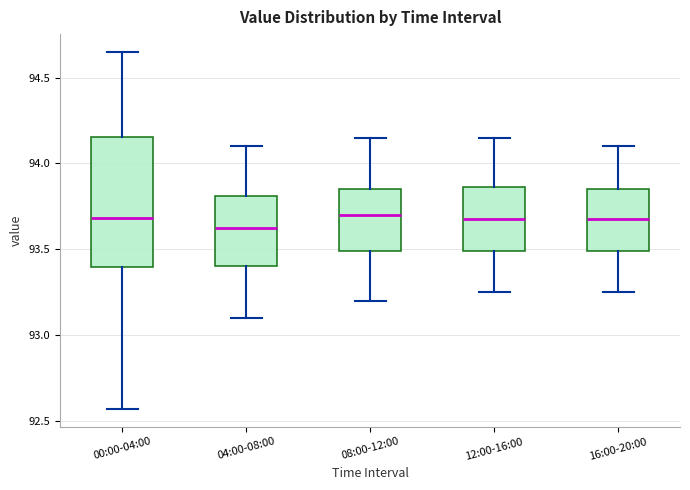

Reading left to right, transcribe this box plot: for each box, give where its median line is, the range the box spans, and where its two whiskers end, as read against the y-axis. The values are not printed on the chart, so give them approximately, as read against the axis.

00:00-04:00: median 93.70, box 93.40 to 94.15, whiskers 92.55 to 94.65
04:00-08:00: median 93.65, box 93.40 to 93.80, whiskers 93.10 to 94.10
08:00-12:00: median 93.70, box 93.50 to 93.85, whiskers 93.20 to 94.15
12:00-16:00: median 93.70, box 93.50 to 93.85, whiskers 93.25 to 94.15
16:00-20:00: median 93.70, box 93.50 to 93.85, whiskers 93.25 to 94.10